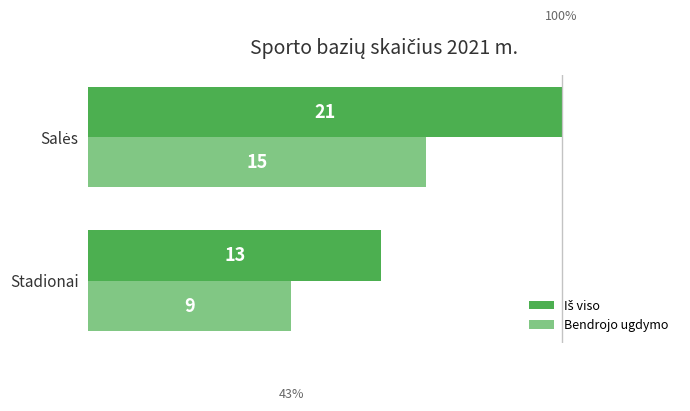

The value of Bendrojo ugdymo at Stadionai is 9. True or false?

True